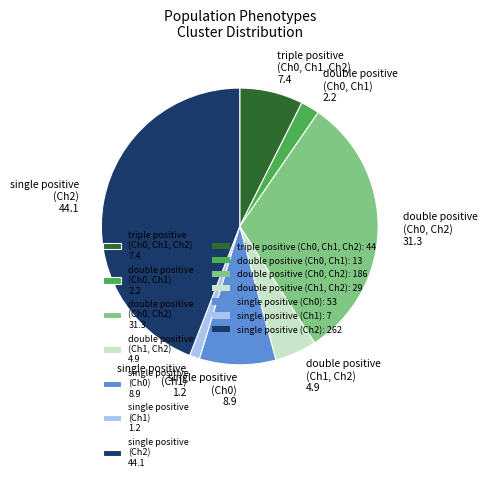

Do double positive (Ch1, Ch2) 4.9 and double positive (Ch0, Ch2) 31.3 together represent more than half of the pie?

No